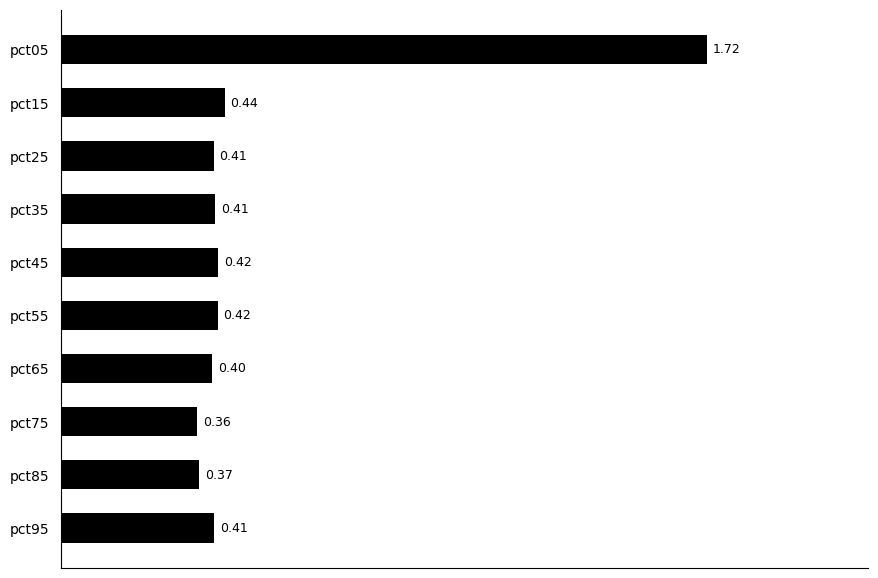

What is the sum of the values at pct75 and pct15?

0.8